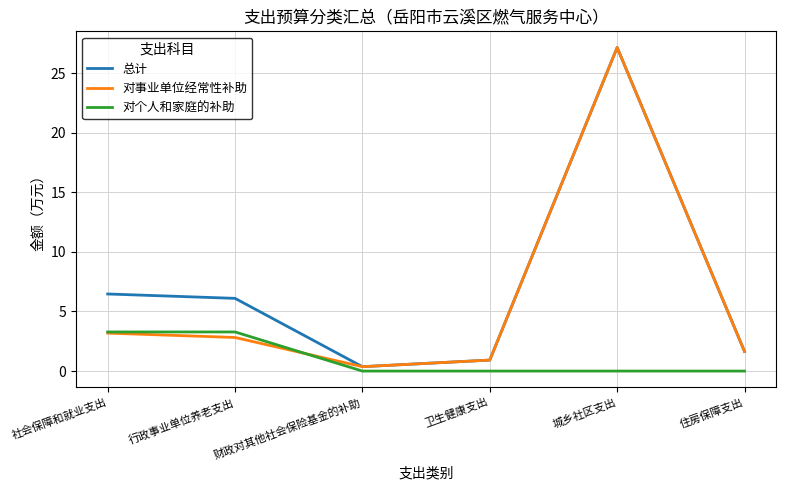

Is the value of 对事业单位经常性补助 at 财政对其他社会保险基金的补助 greater than the value of 对个人和家庭的补助 at 行政事业单位养老支出?

No